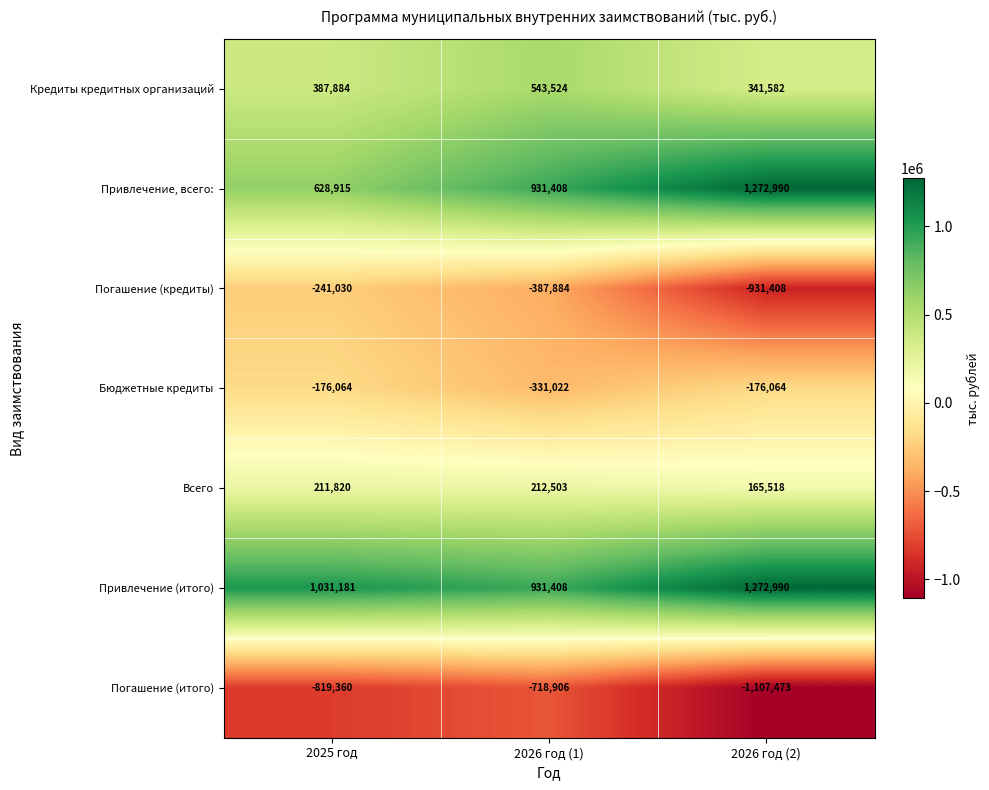

Which series has the widest spread of values?

Погашение (кредиты)